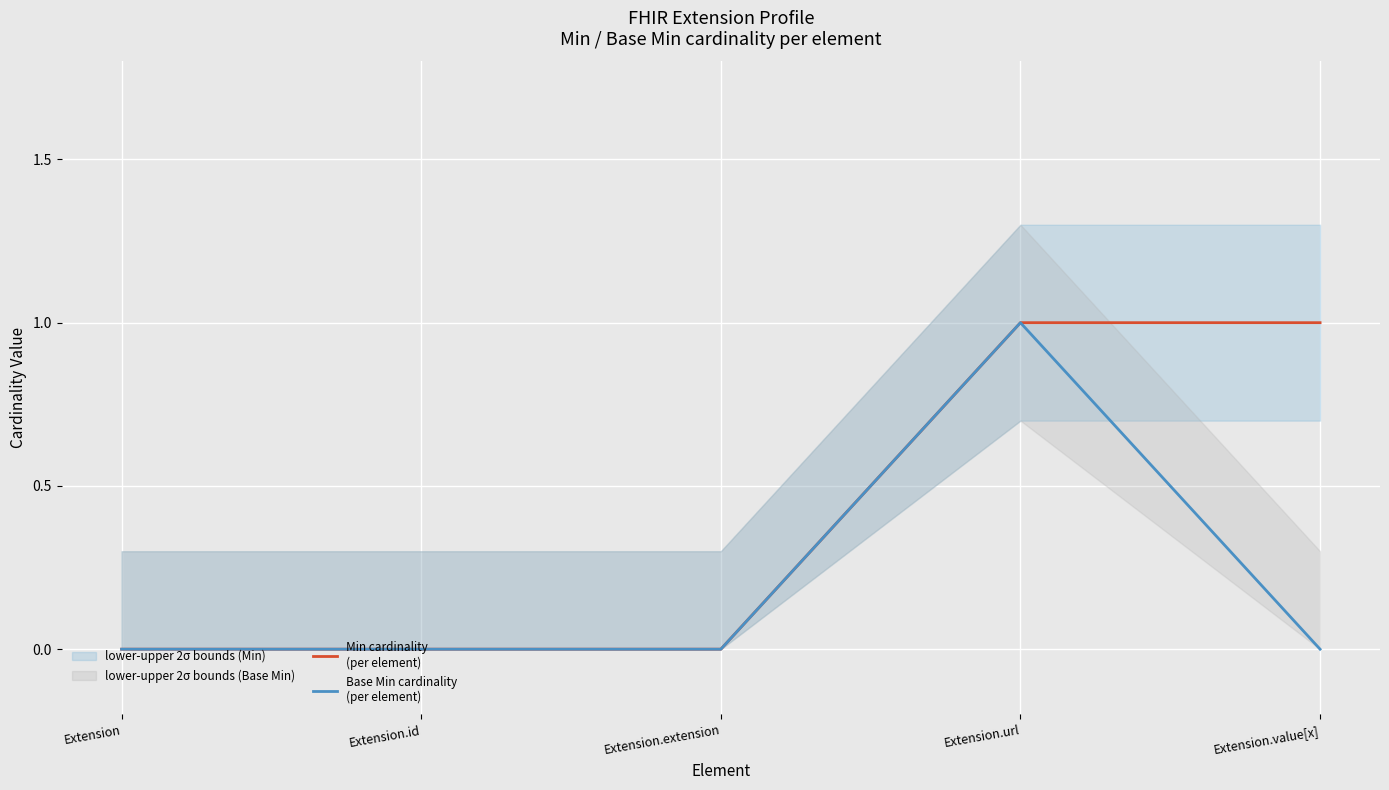

Between Extension.id and Extension.url, which series saw the biggest shift?

Min cardinality
(per element)